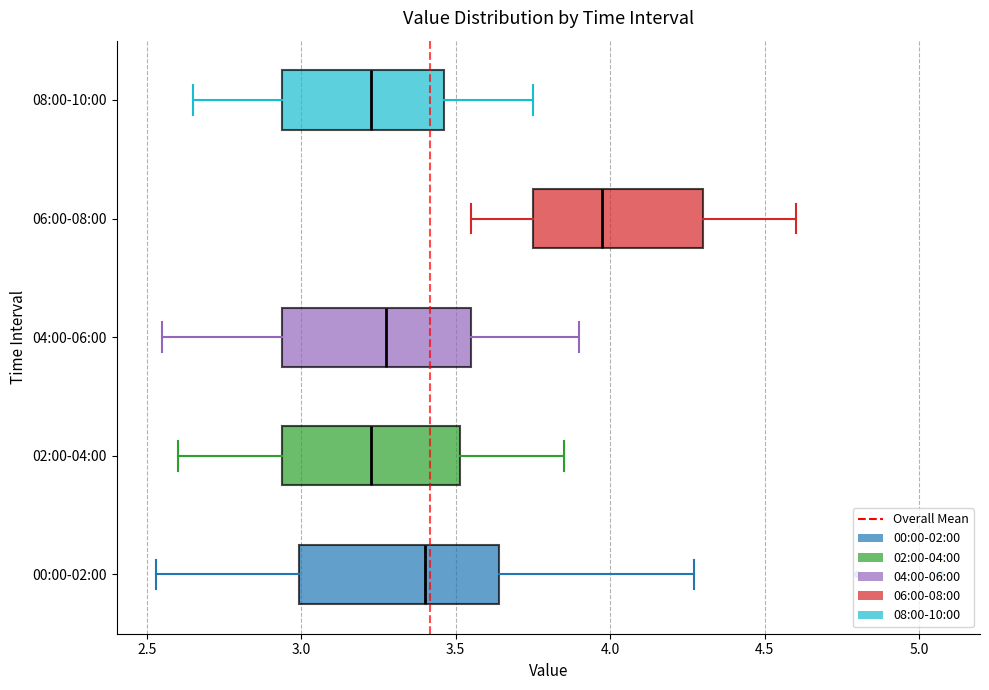

Reading bottom to top, read every box against the x-axis: the position of its median line, the range the box covers, and the ends of its whiskers. The values are not printed on the chart, so give them approximately, as read against the axis.

00:00-02:00: median 3.40, box 3.00 to 3.65, whiskers 2.55 to 4.25
02:00-04:00: median 3.25, box 2.95 to 3.50, whiskers 2.60 to 3.85
04:00-06:00: median 3.30, box 2.95 to 3.55, whiskers 2.55 to 3.90
06:00-08:00: median 4.00, box 3.75 to 4.30, whiskers 3.55 to 4.60
08:00-10:00: median 3.25, box 2.95 to 3.45, whiskers 2.65 to 3.75